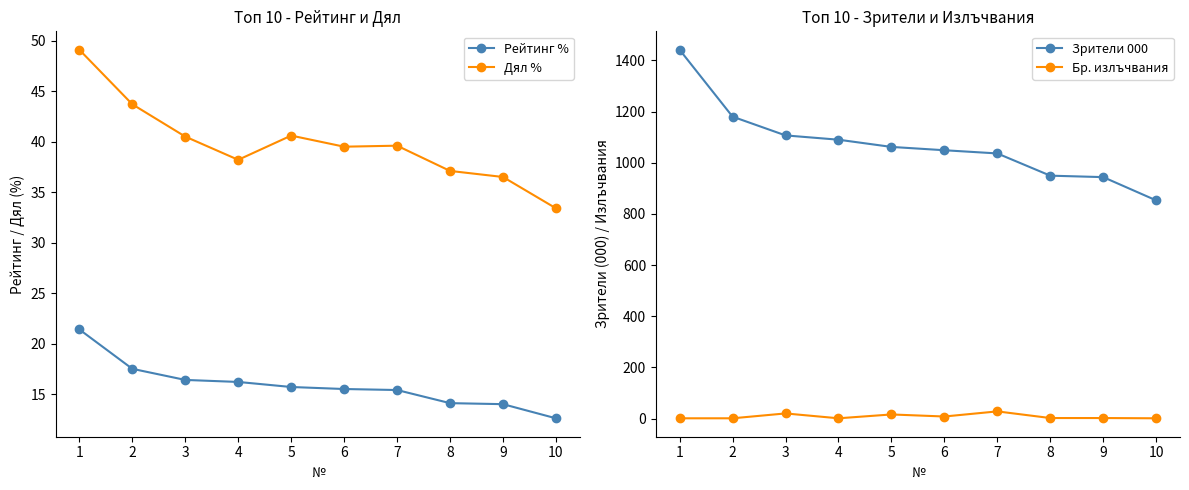

True or false: Дял % and Зрители 000 intersect in this chart.

False